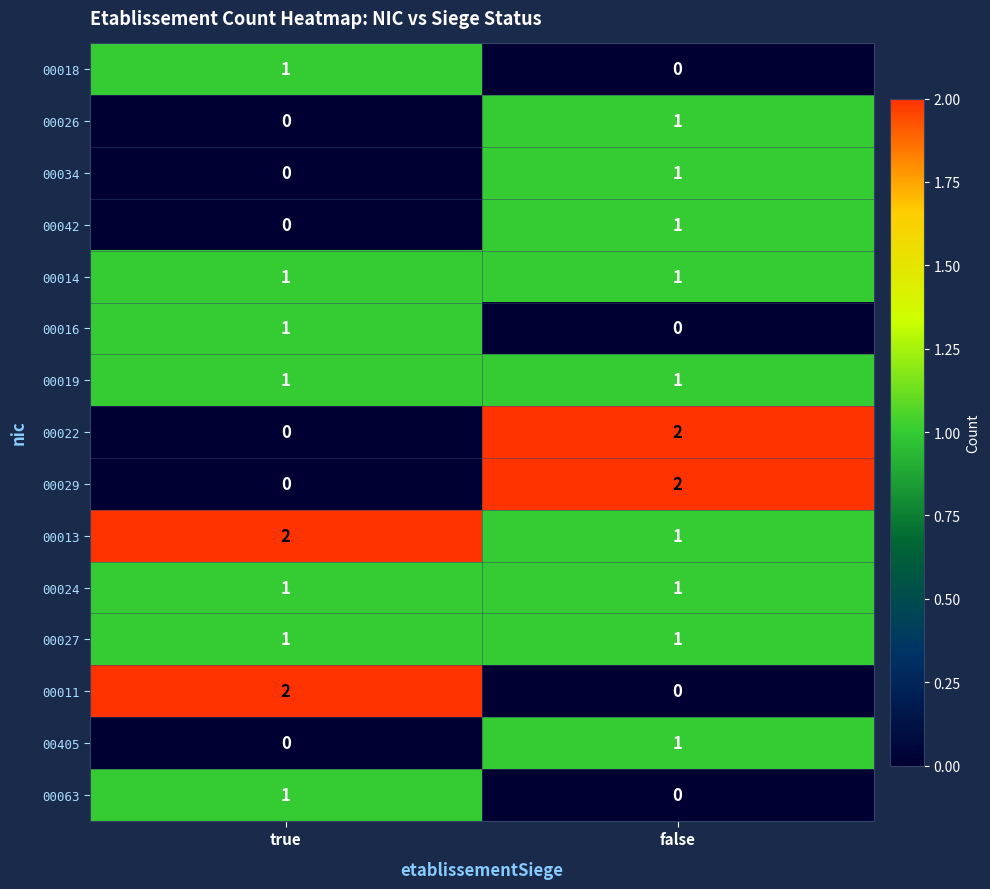

At which category is the sum across all series the highest?

false